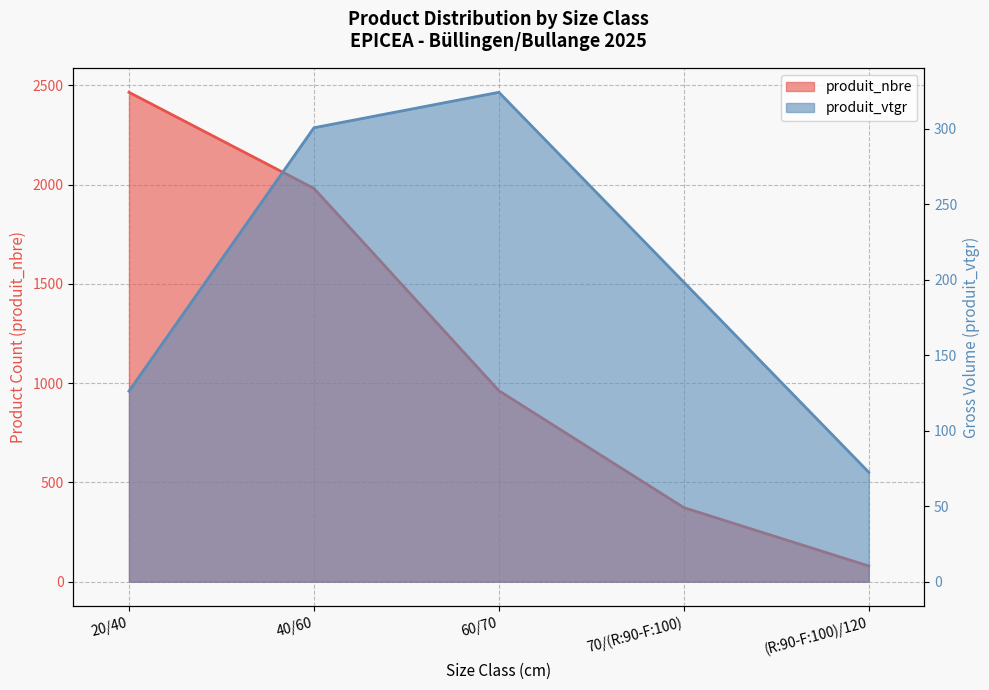

Is it true that produit_nbre equals 2465.0 at 20/40?

True